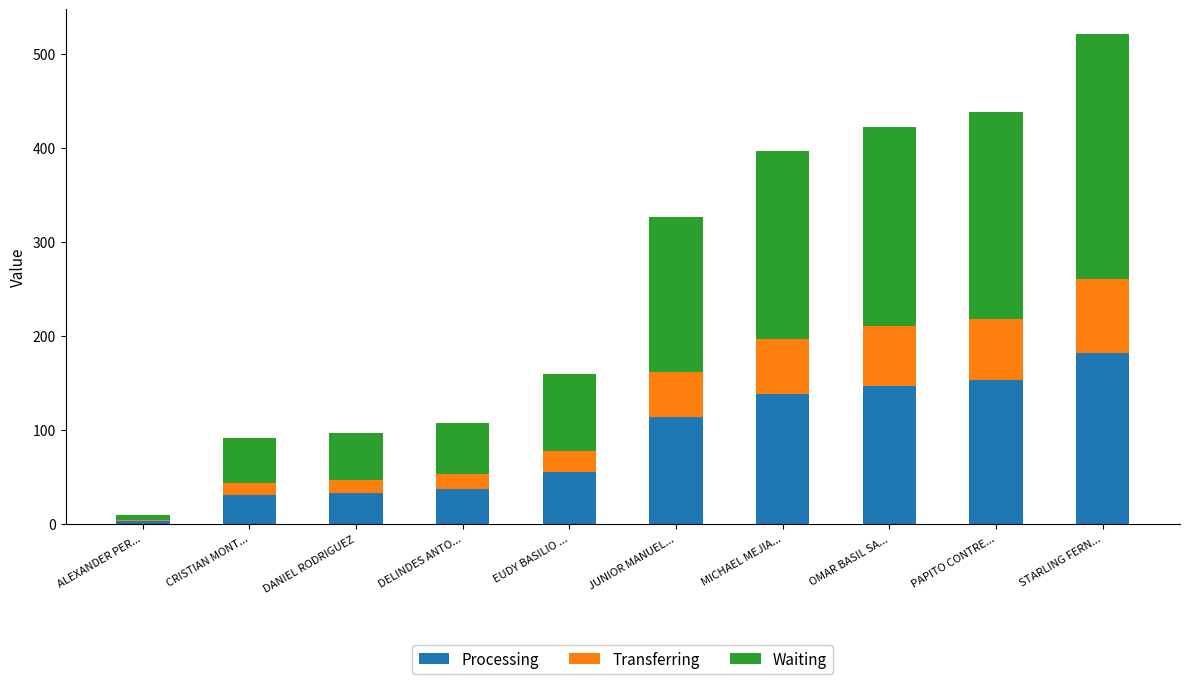

Which category has the highest value in the Processing series?

STARLING FERN...